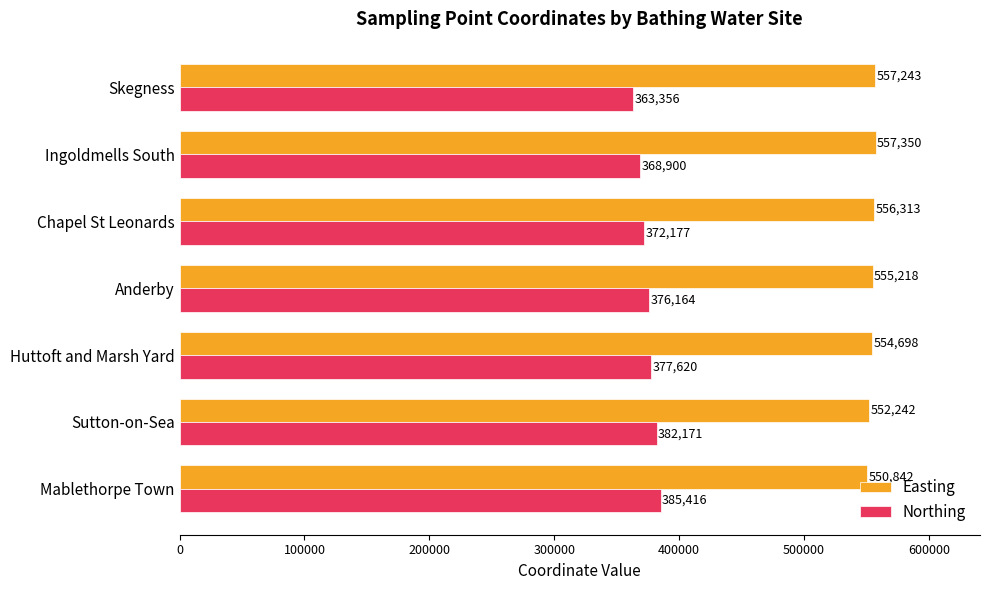

Count the number of data series in this chart.

2